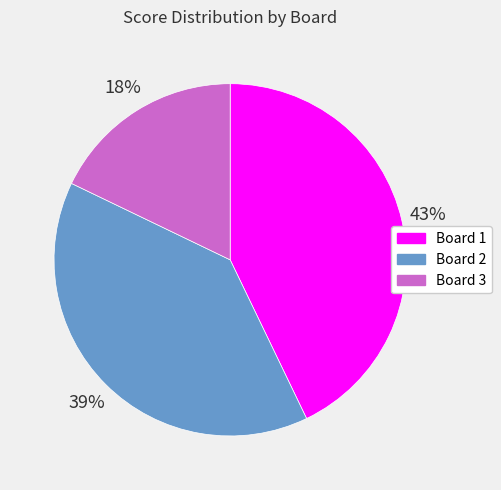

To the nearest percent, what is the average slice percentage?

33%